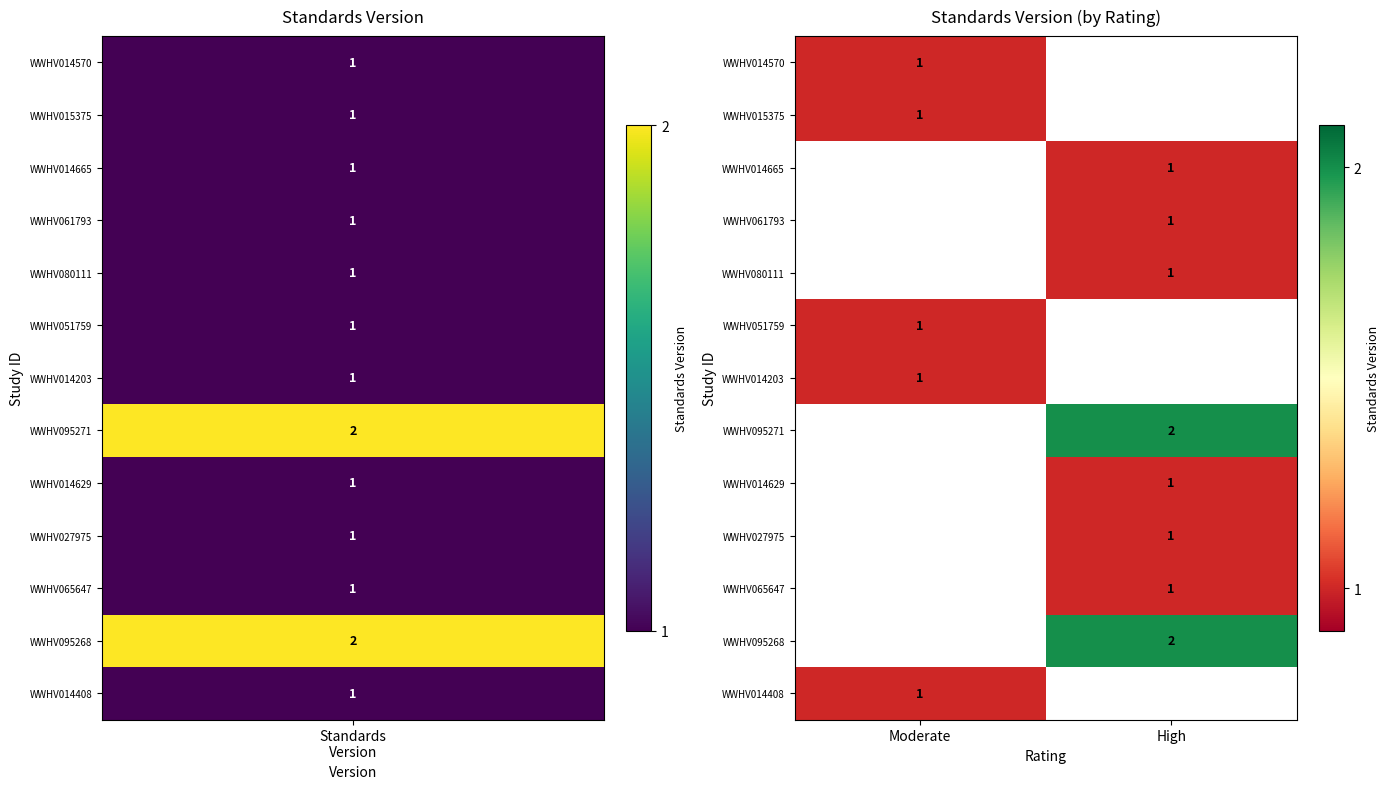

Count the number of data series in this chart.

13